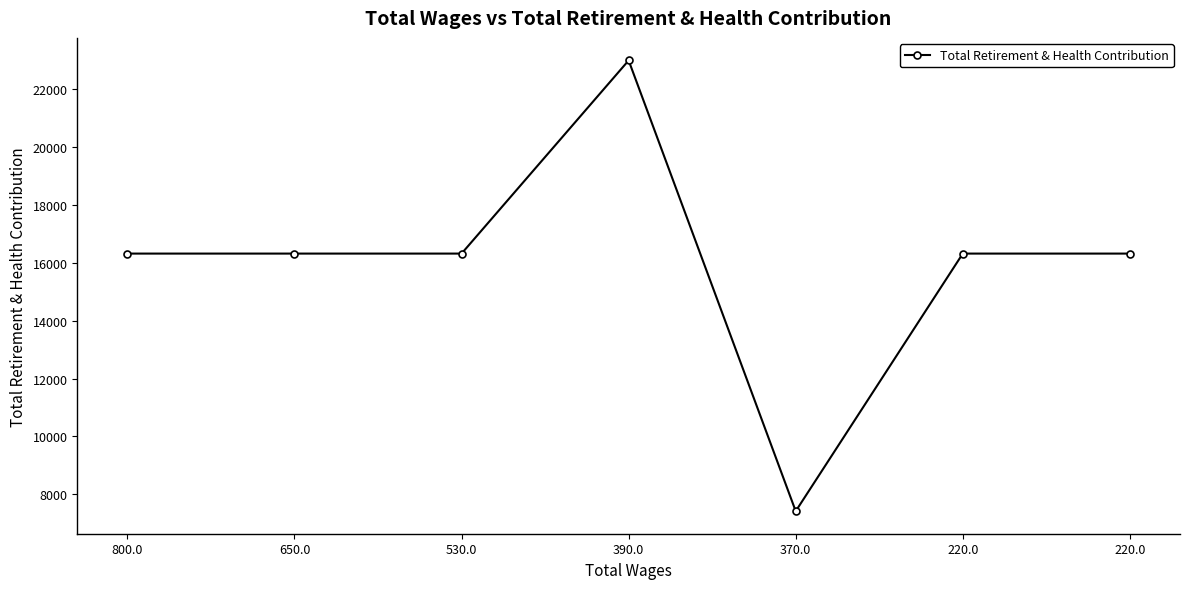

How many series are shown in this chart?

1